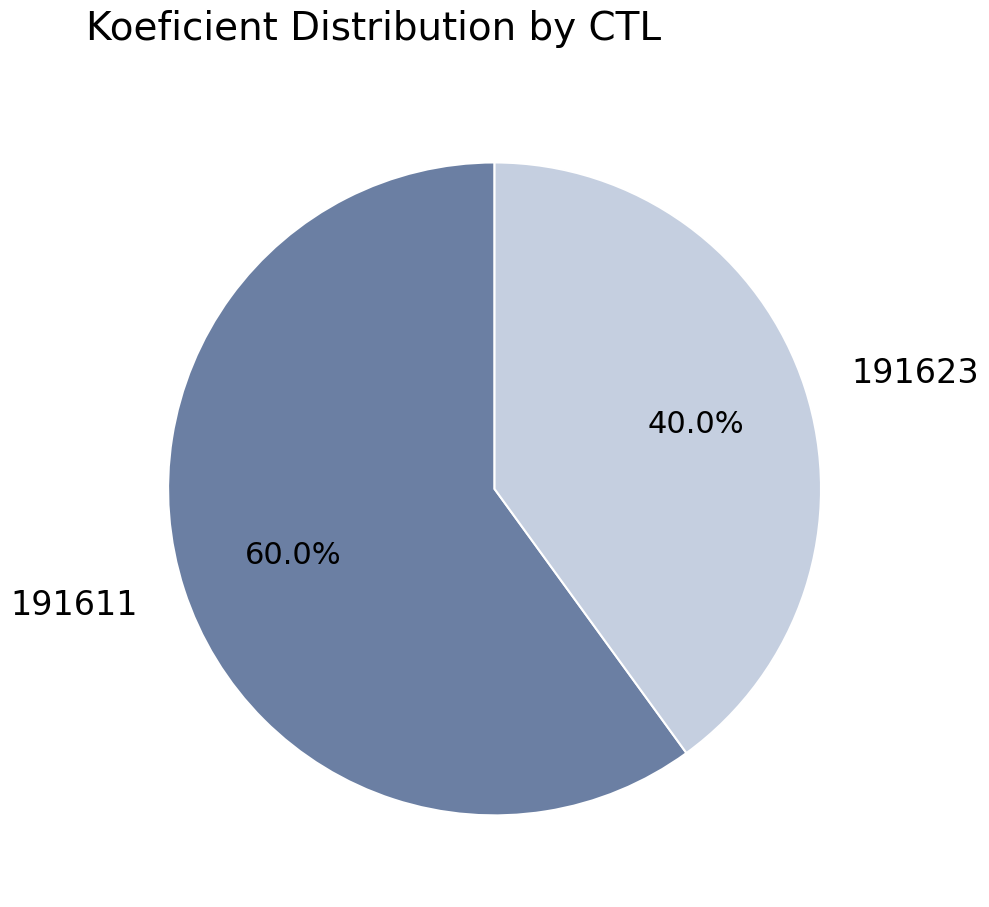

Which slice is the smallest?

191623